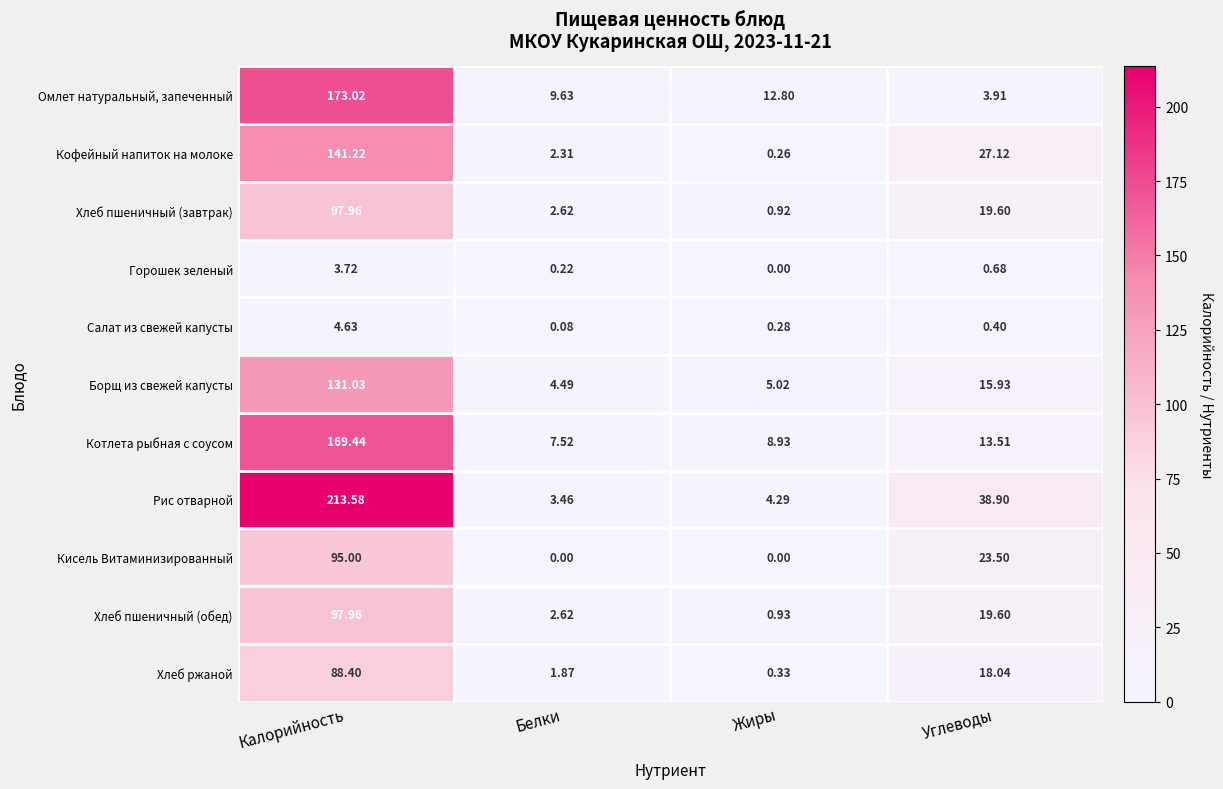

Is the value of Кофейный напиток на молоке at Жиры greater than the value of Борщ из свежей капусты at Белки?

No